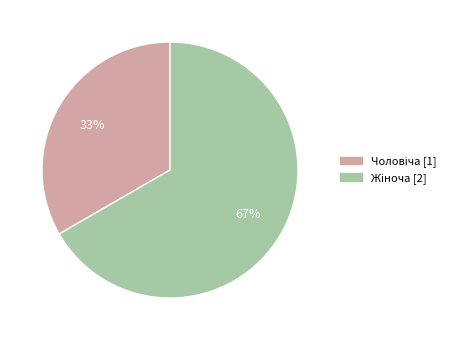

Does any single category account for the majority?

Yes